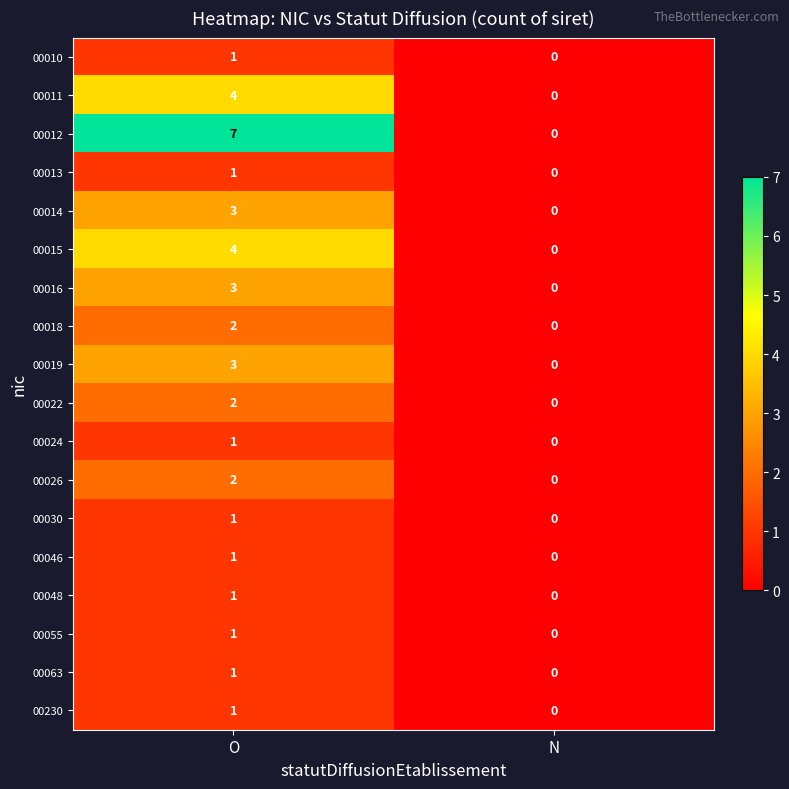

At how many categories does at least one series exceed 1?

1